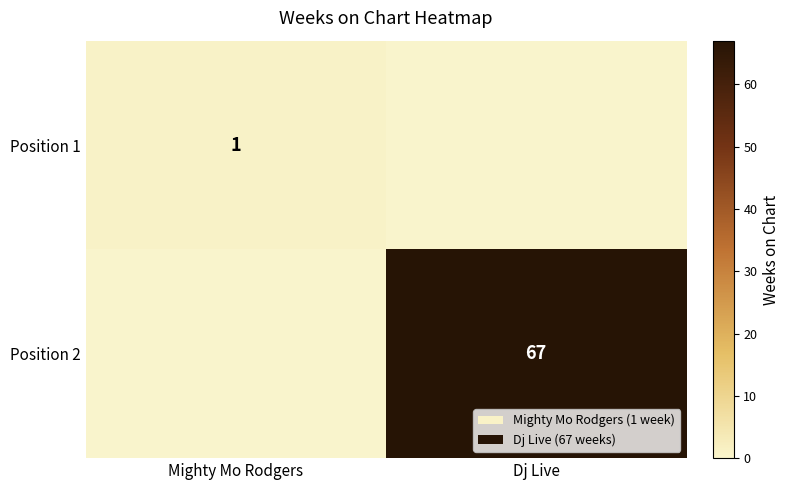

True or false: Position 2 has a value of 25 at Dj Live.

False